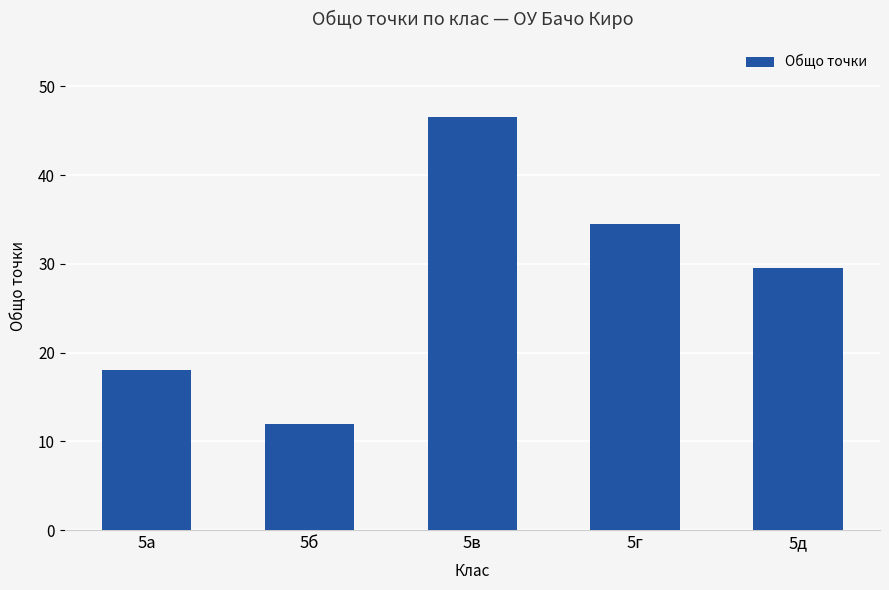

At which category does the chart reach its minimum across all series?

5б